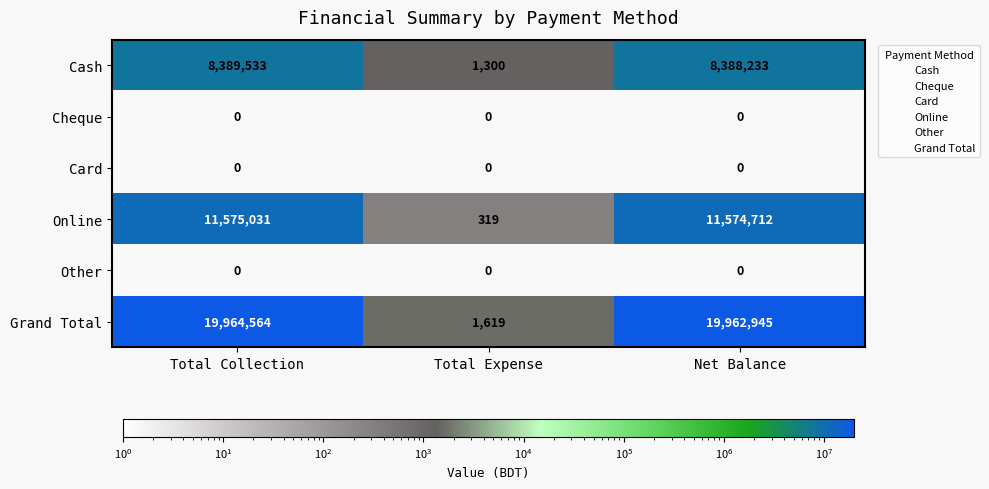

What is the highest value of the Online series?

11575031